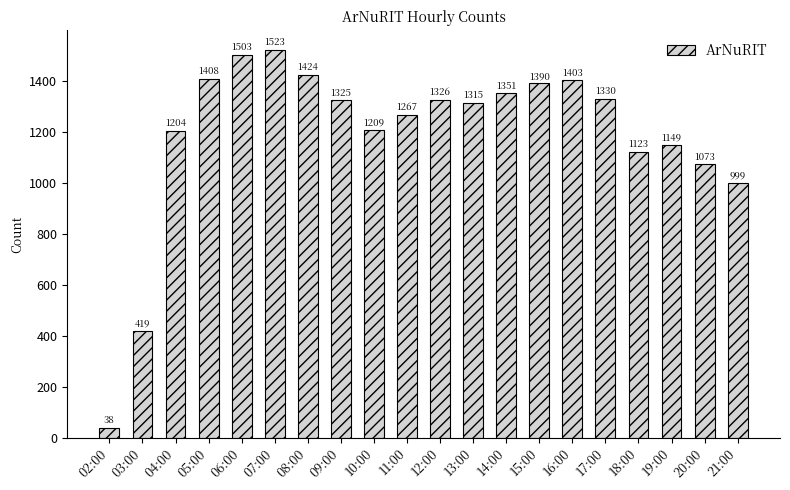

How many data points are less than 1325?

10